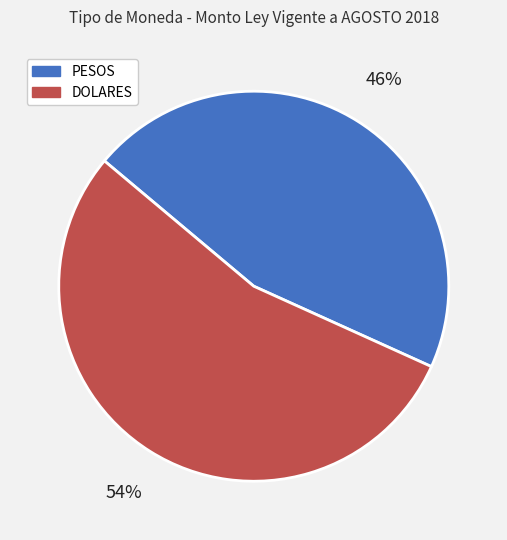

Which category accounts for the majority?

DOLARES